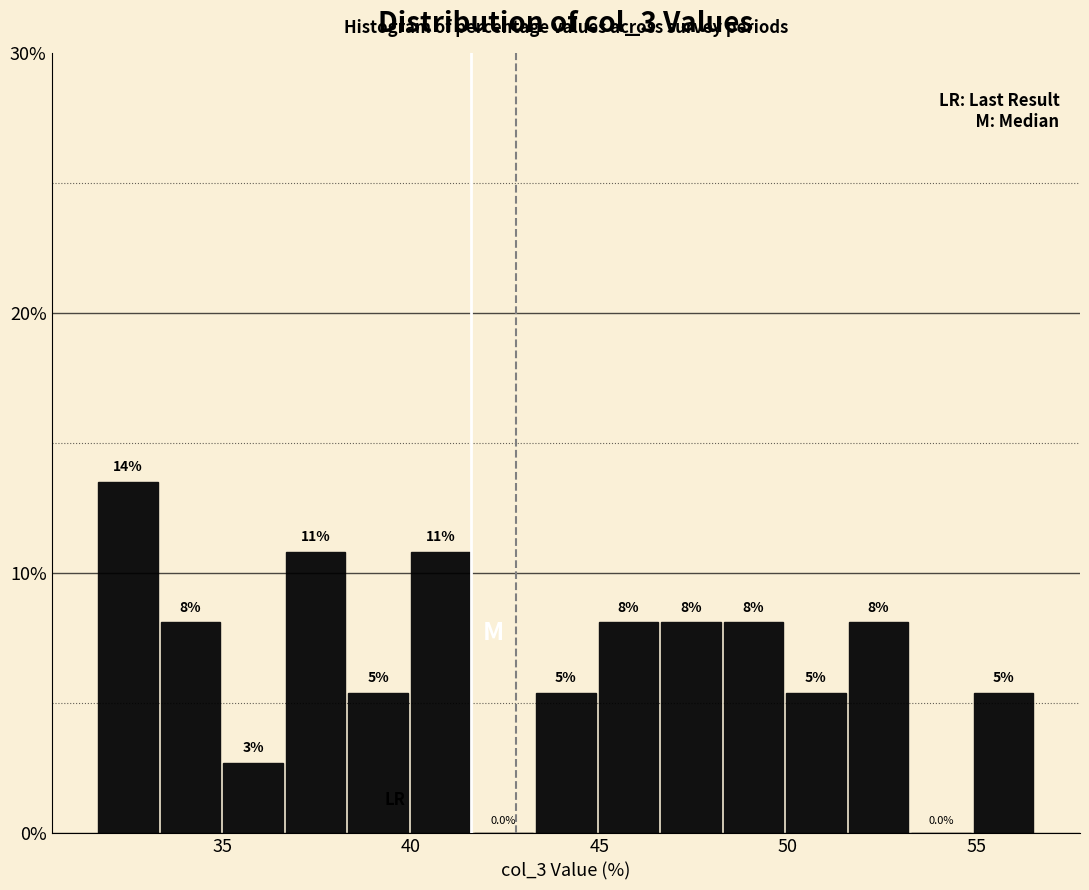

Read against the x-axis, roughly where is the centre of the tallest bar?

32.5